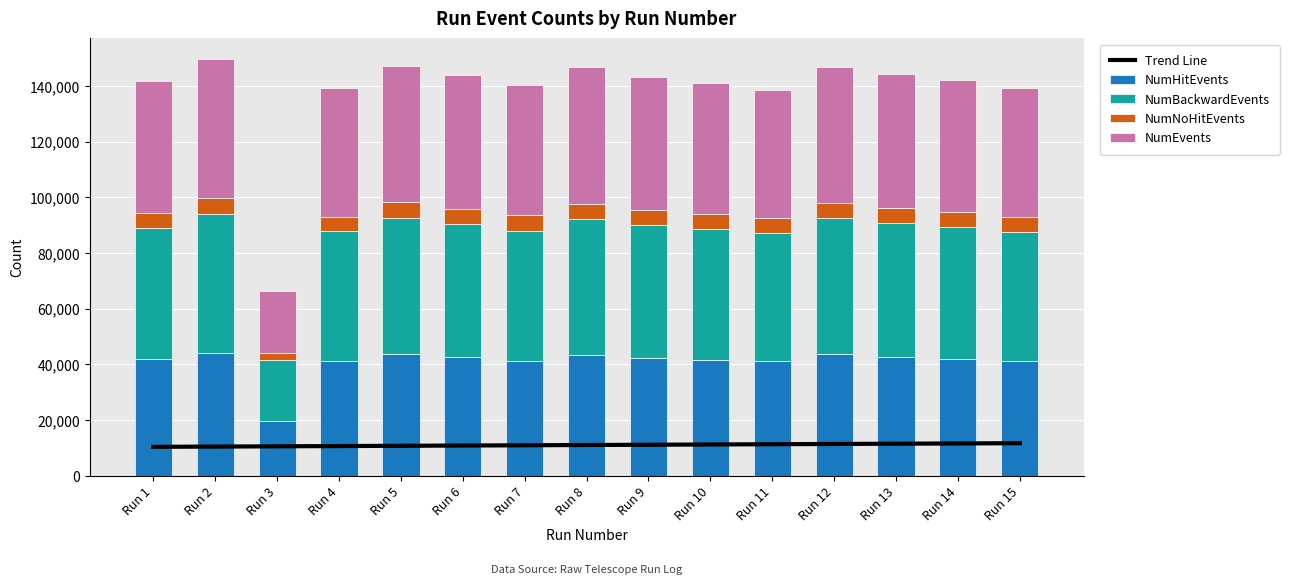

How many data points does each series have?

15